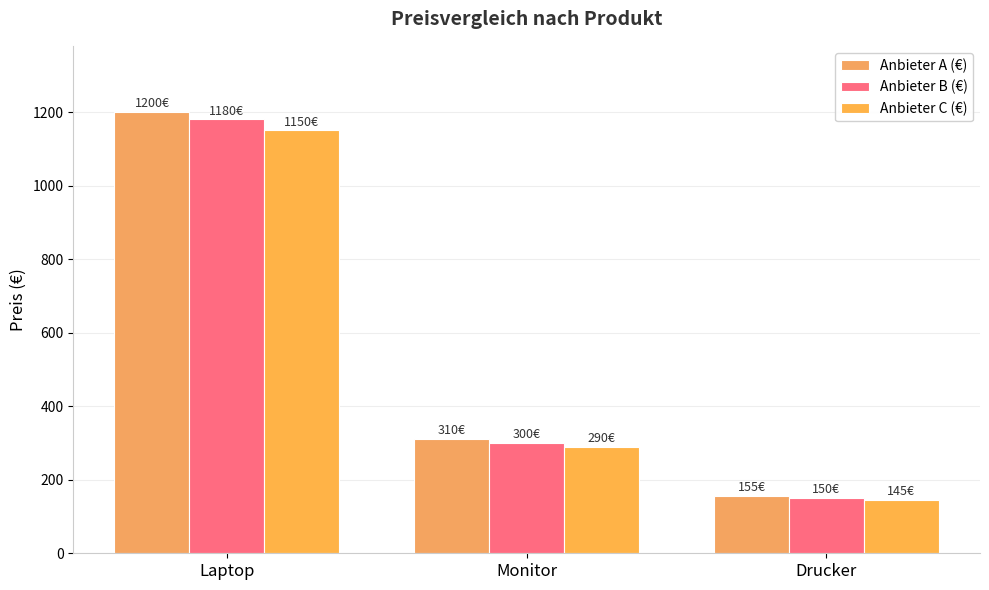

What is the sum of the Anbieter A (€) values at Monitor and Laptop?

1510